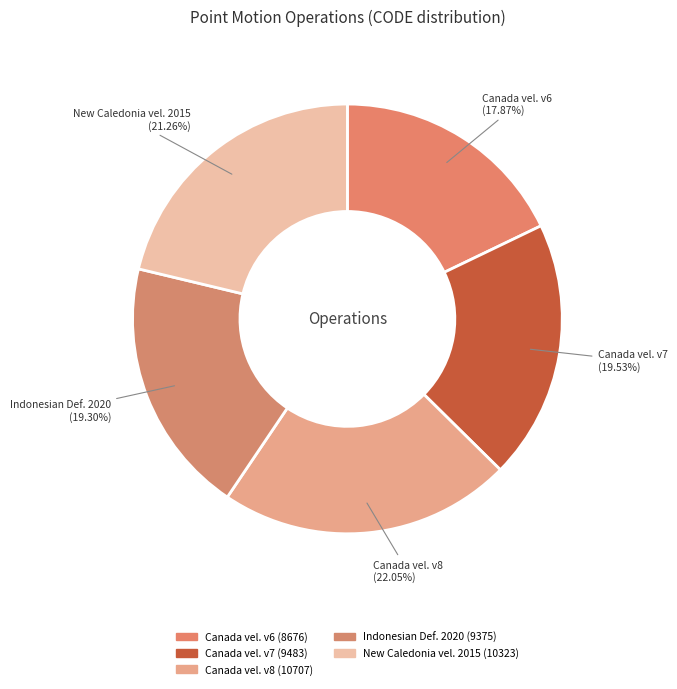

Combined, do Canada vel. v8 and Canada vel. v7 account for over 50%?

No